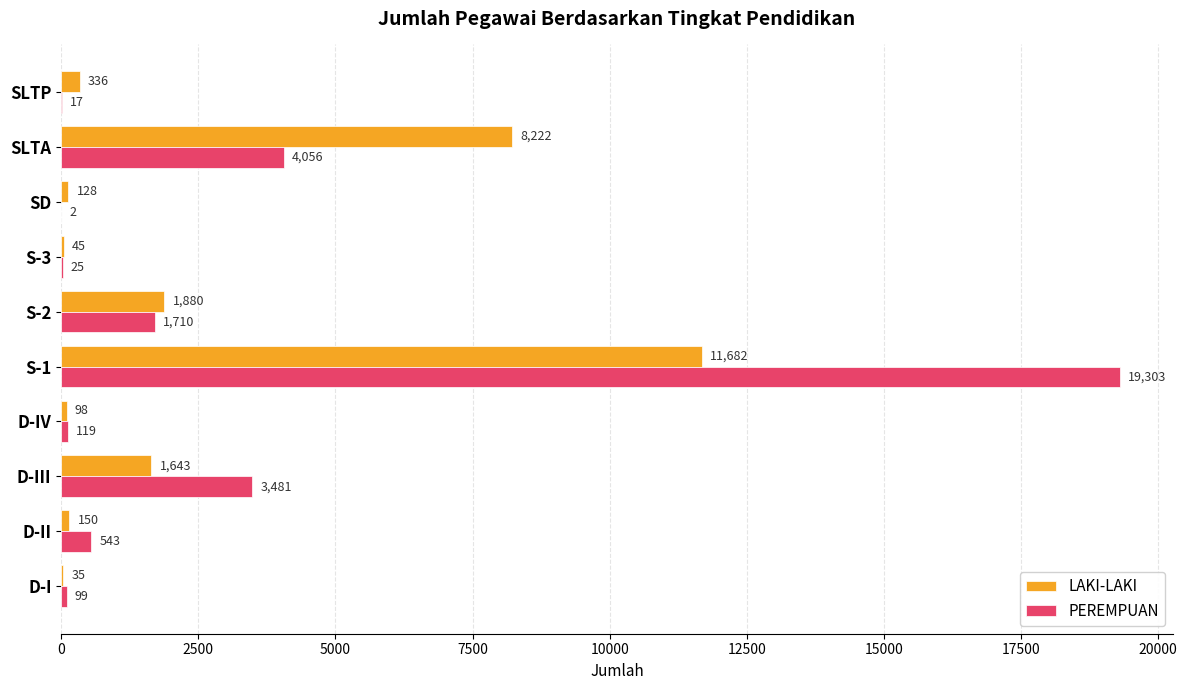

What is the greatest value displayed?

19303